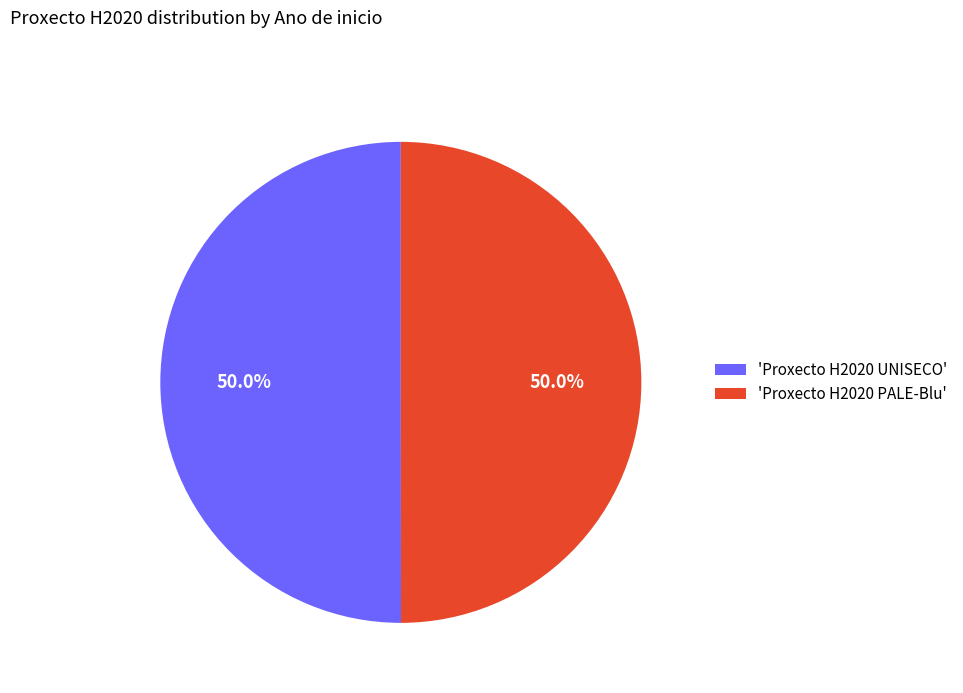

Approximately how many times larger is the value at 'Proxecto H2020 PALE-Blu' compared to 'Proxecto H2020 UNISECO'?

1.0